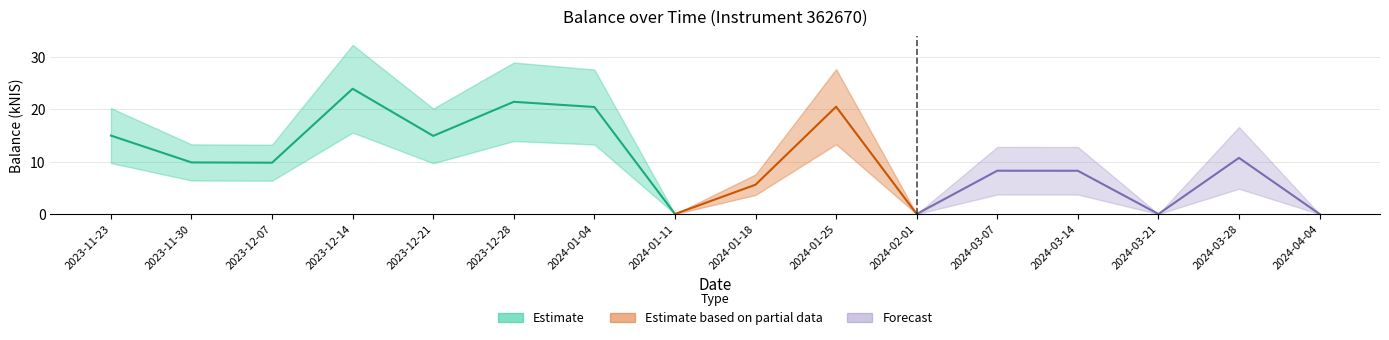

The value at 2023-12-07 is 15.5. True or false?

False